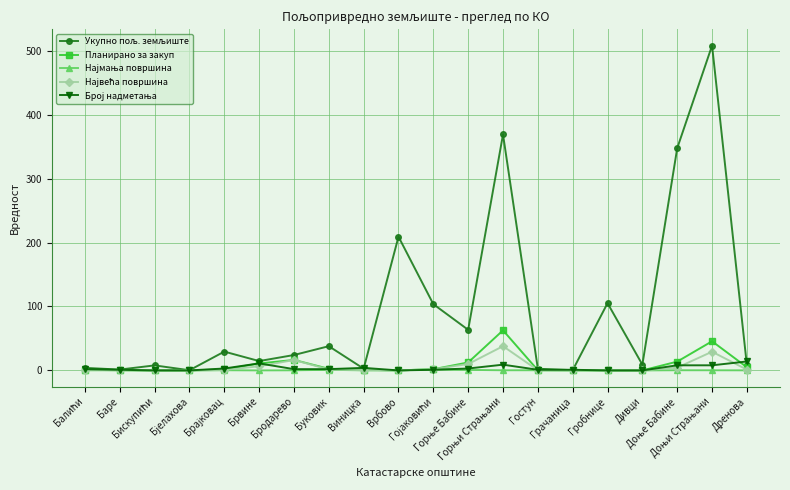

At how many categories does at least one series exceed 250?

3